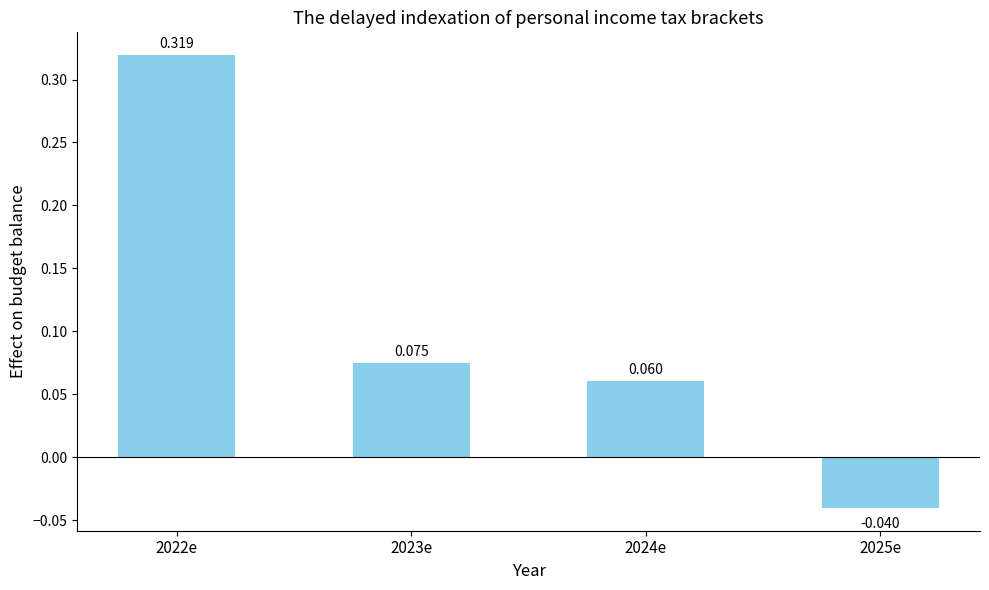

True or false: the data shows -0.0 at 2025e.

False